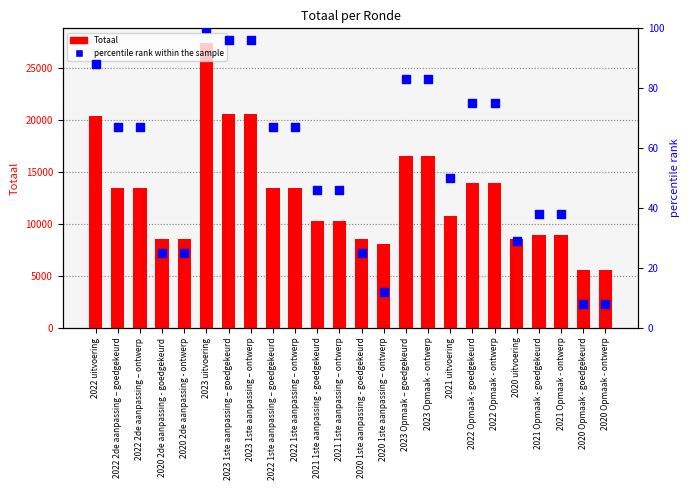

Which series has the largest total across all categories?

Totaal